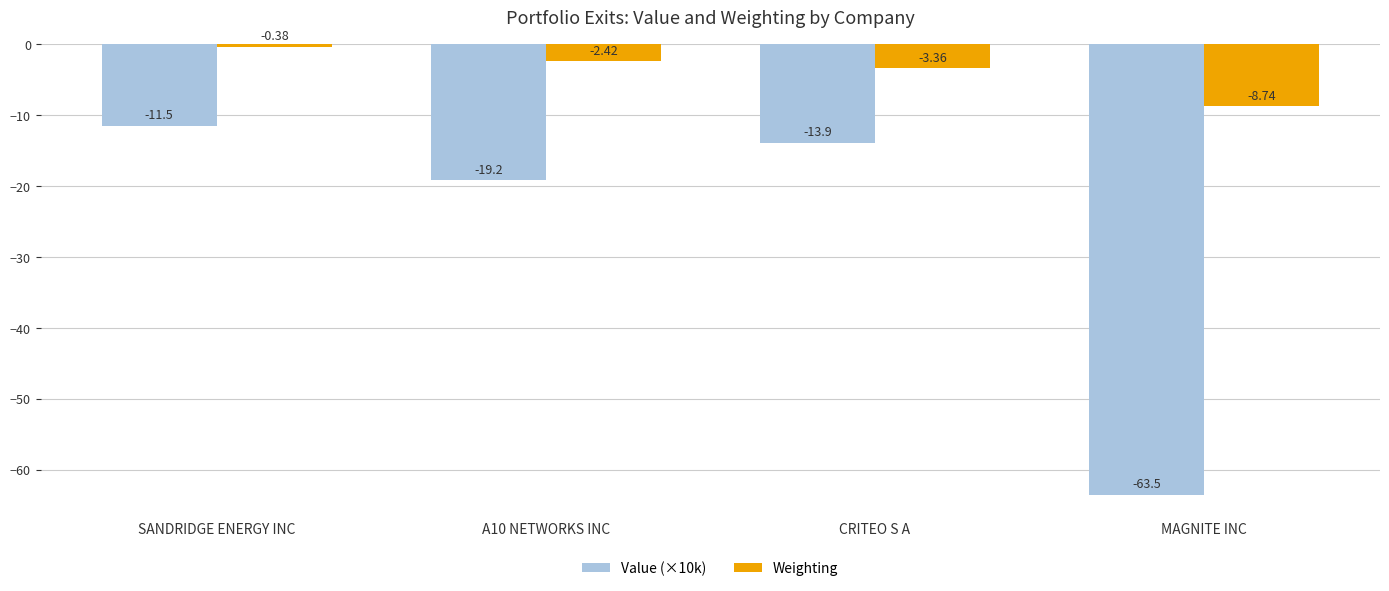

Which label corresponds to the largest value in the chart?

SANDRIDGE ENERGY INC